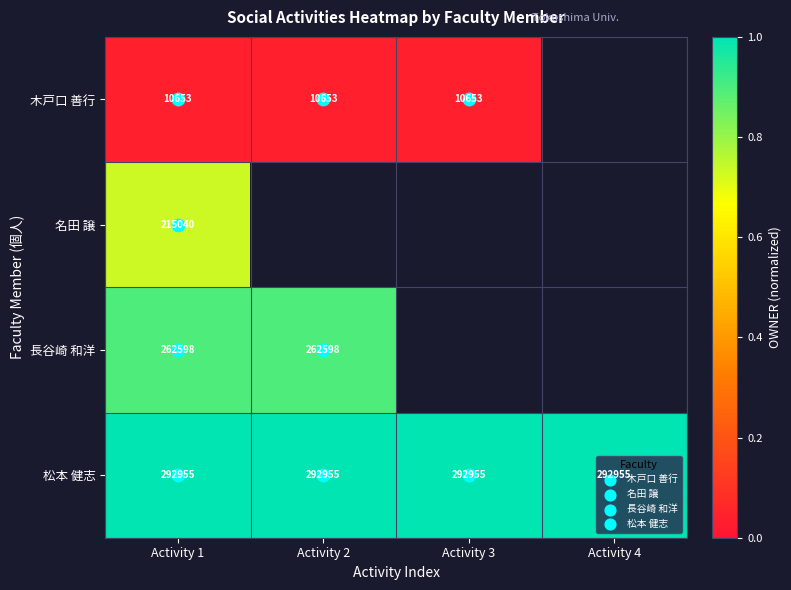

What is the maximum value shown in the chart?

1.0